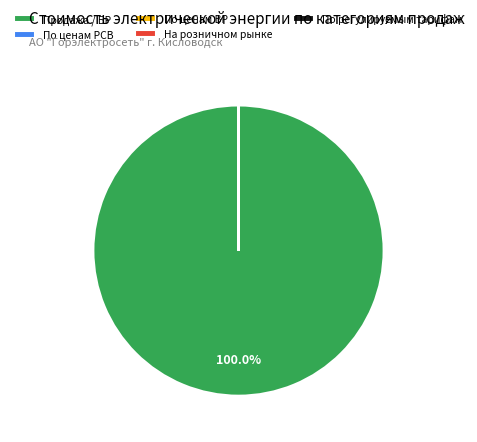

Is there a majority slice in this chart?

Yes